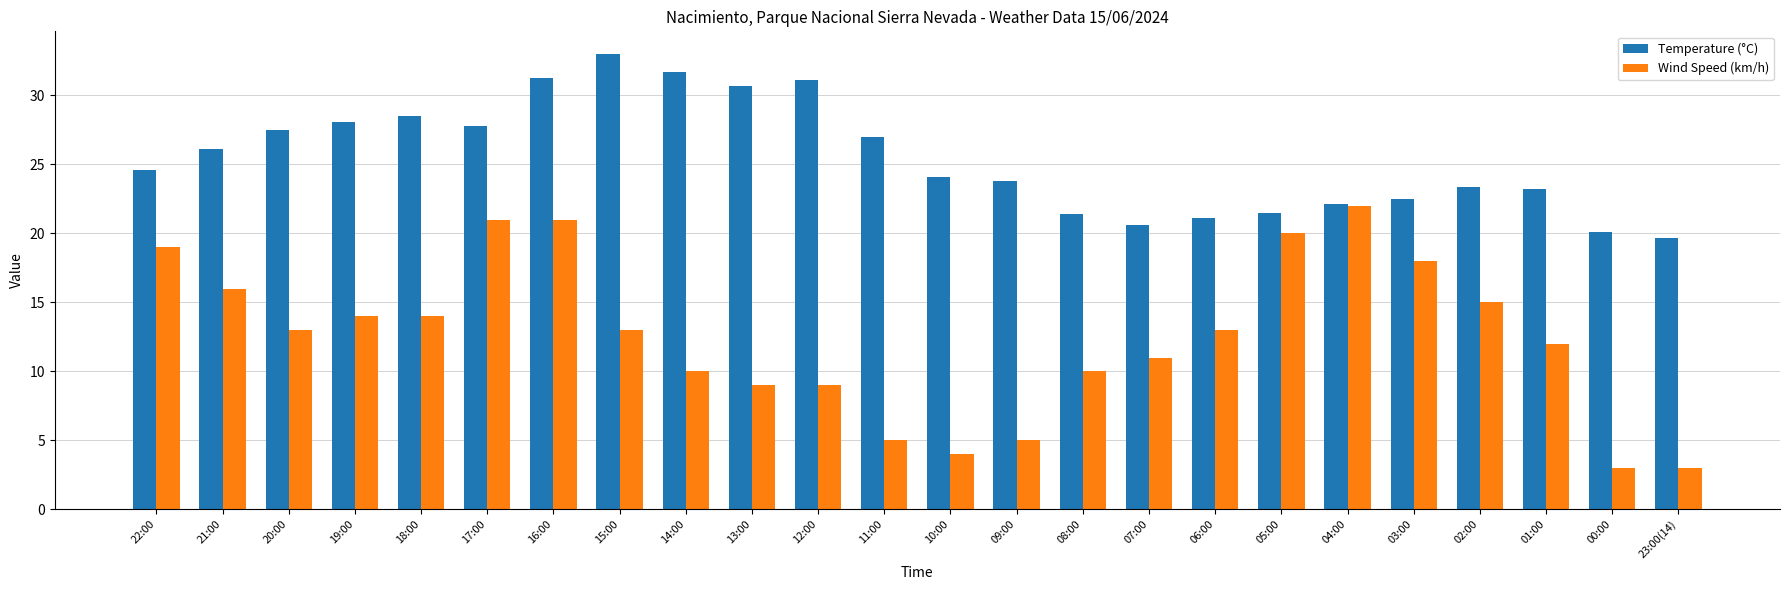

Is the value of Wind Speed (km/h) at 19:00 greater than the value of Temperature (°C) at 10:00?

No